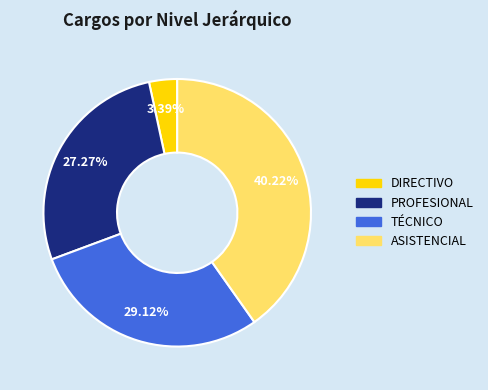

Rank the categories by value from lowest to highest.

DIRECTIVO, PROFESIONAL, TÉCNICO, ASISTENCIAL